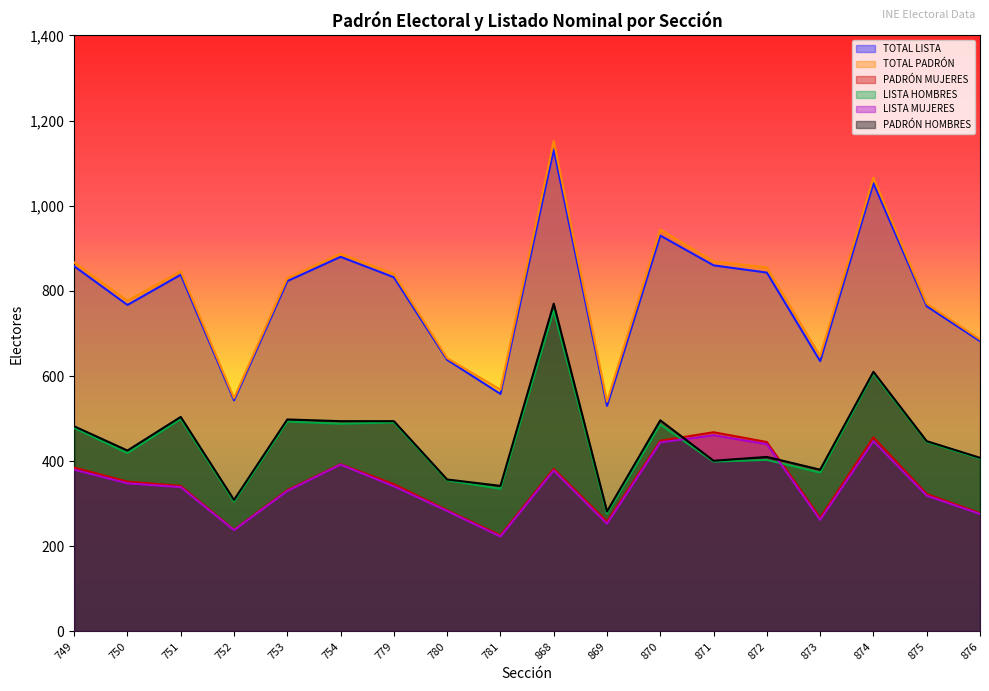

Rank the series at 751 from highest to lowest value.

TOTAL PADRÓN, TOTAL LISTA, PADRÓN HOMBRES, LISTA HOMBRES, PADRÓN MUJERES, LISTA MUJERES